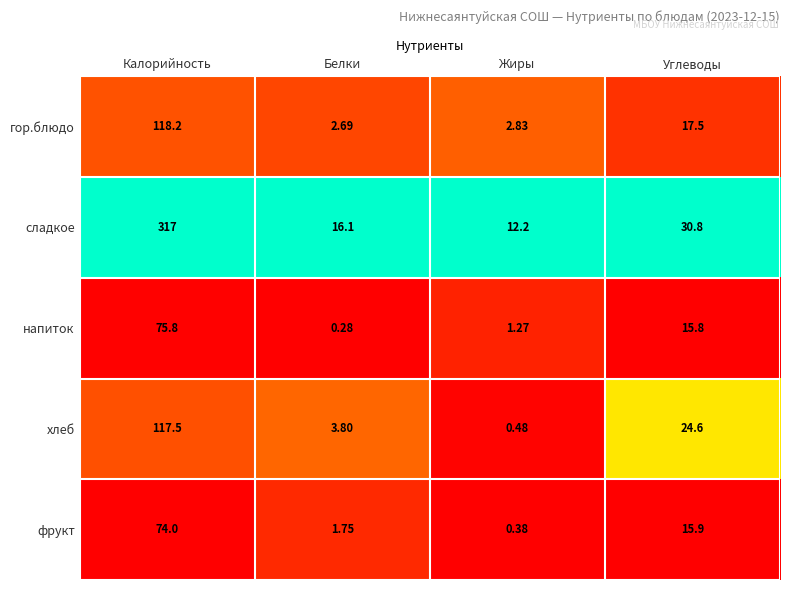

Rank the series by their maximum value, from highest to lowest.

сладкое, гор.блюдо, хлеб, напиток, фрукт